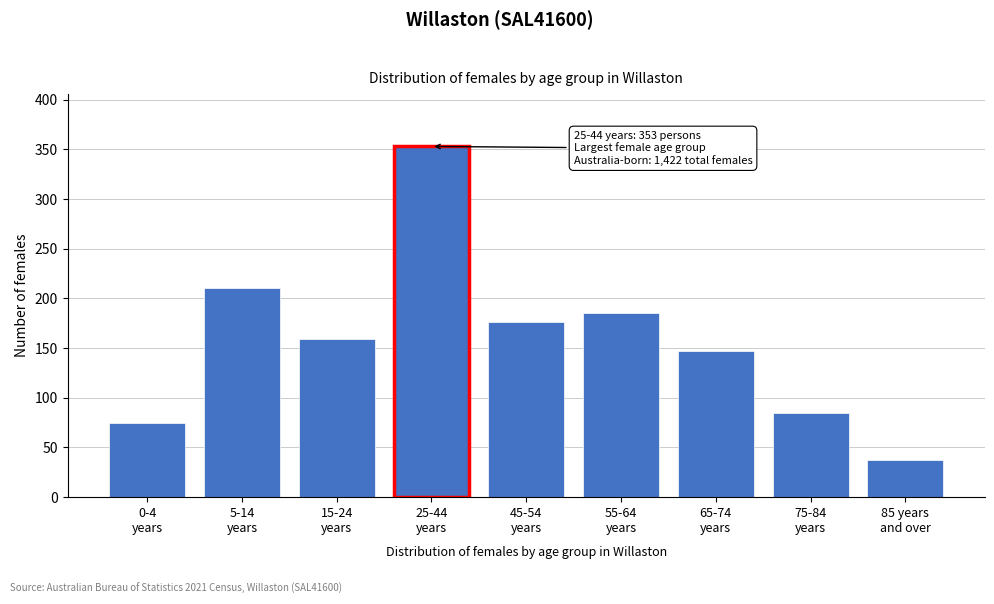

Reading left to right, extract all data points from this chart.

75	210	159	353	176	185	147	85	37